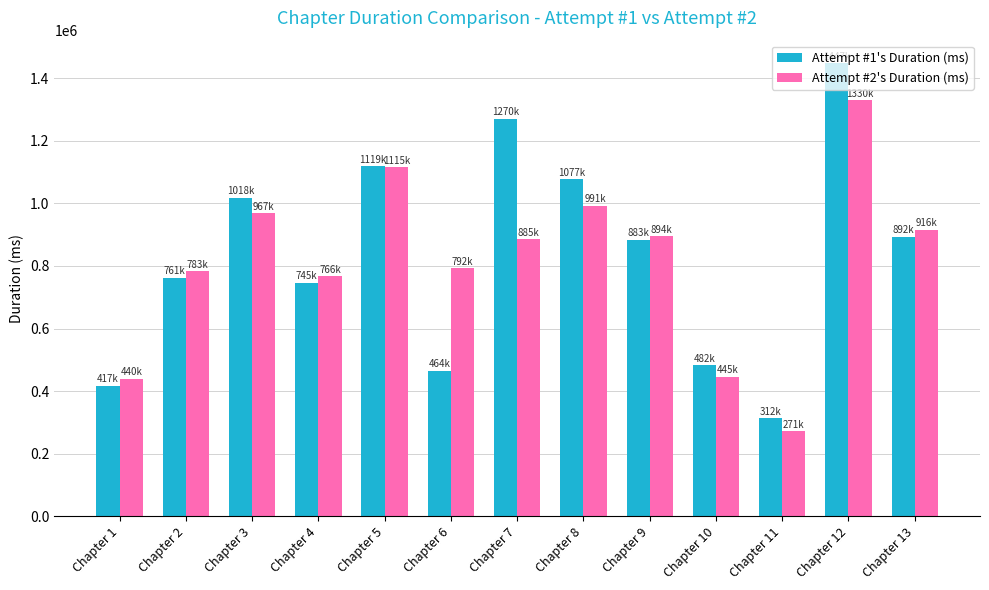

What is the value of the Attempt #1's Duration (ms) bar at the 11th from the left?

312550